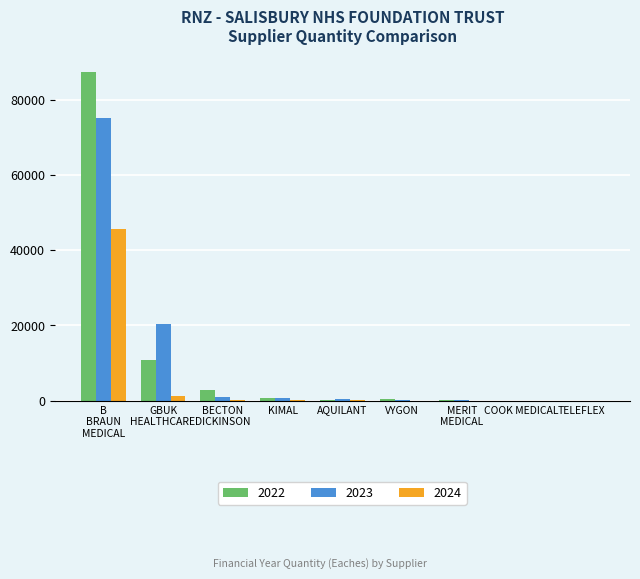

What is the approximate value of 2024 at VYGON, to the nearest 50?

50